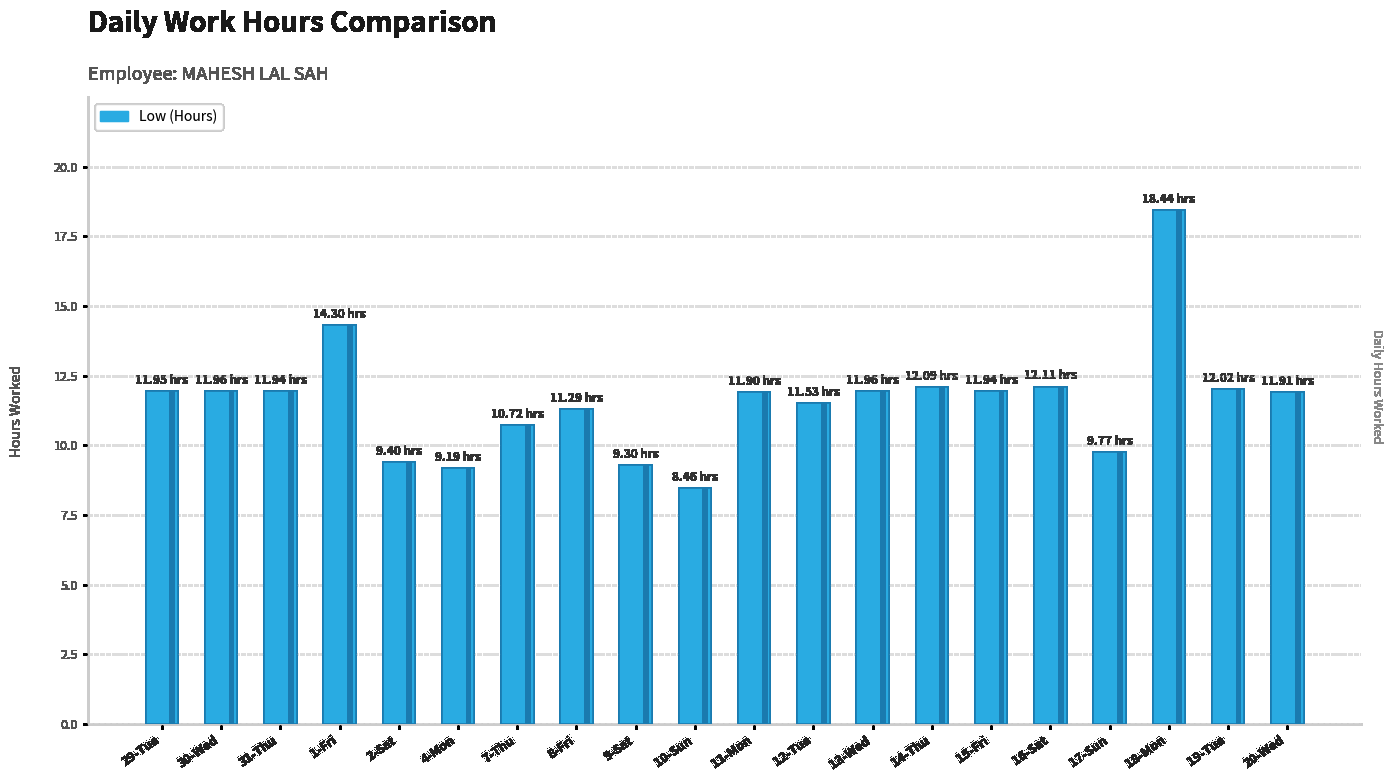

What is the ratio of the value at 16-Sat to the value at 7-Thu?

1.1